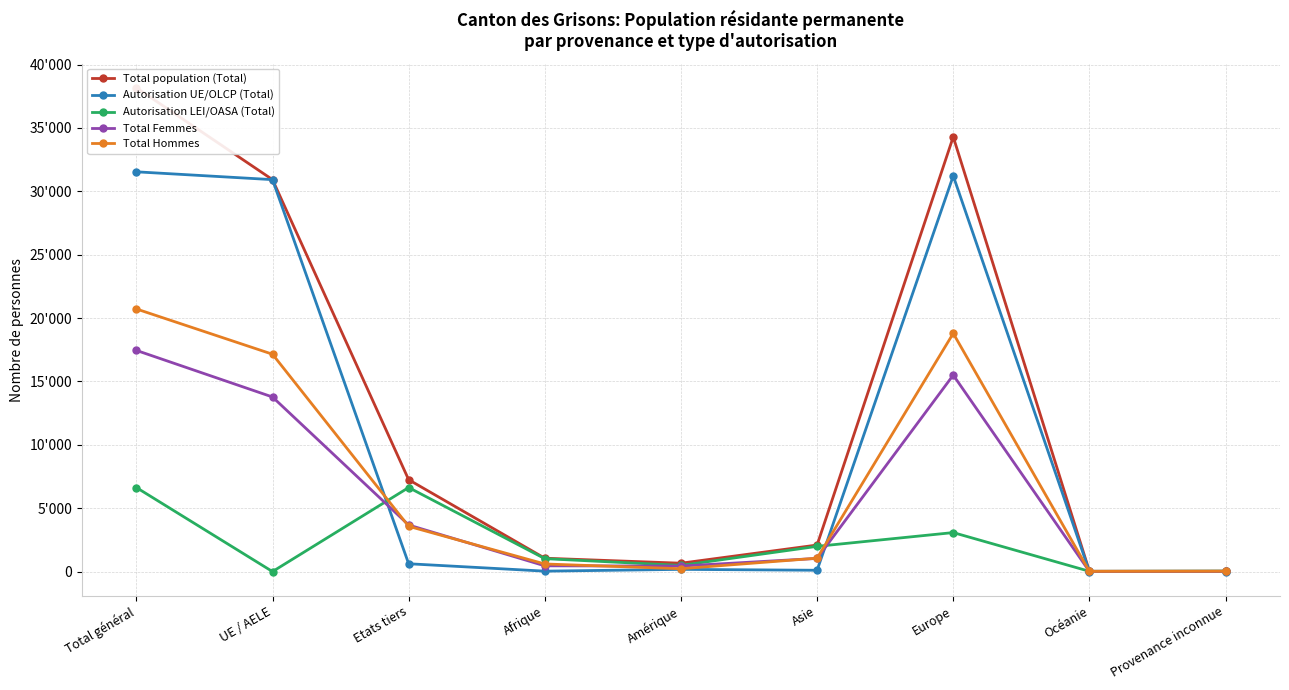

The Total Femmes series shows 17450 at Total général. True or false?

True